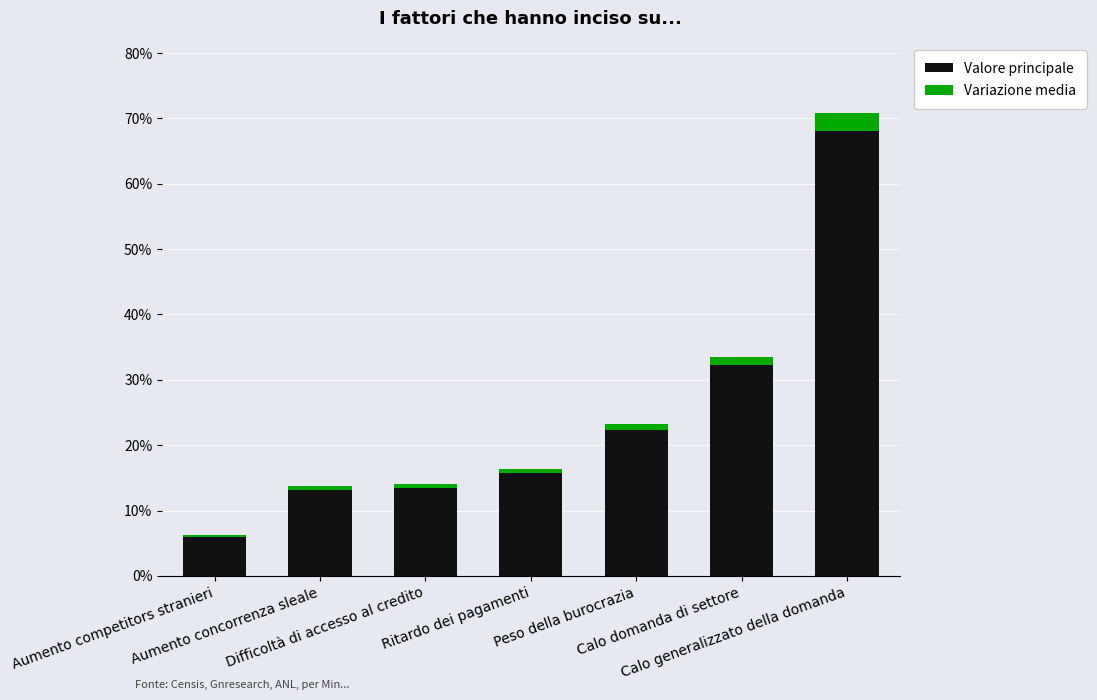

List the series in order of their overall mean, highest first.

Valore principale, Variazione media